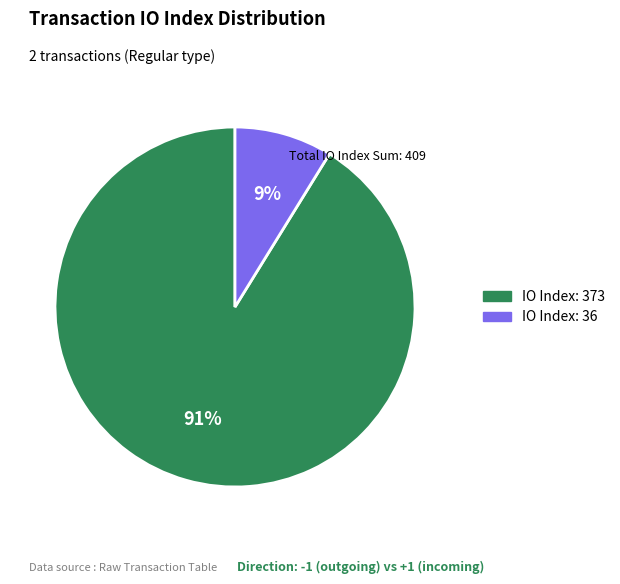

Combined, do IO Index: 36 and IO Index: 373 account for over 50%?

Yes